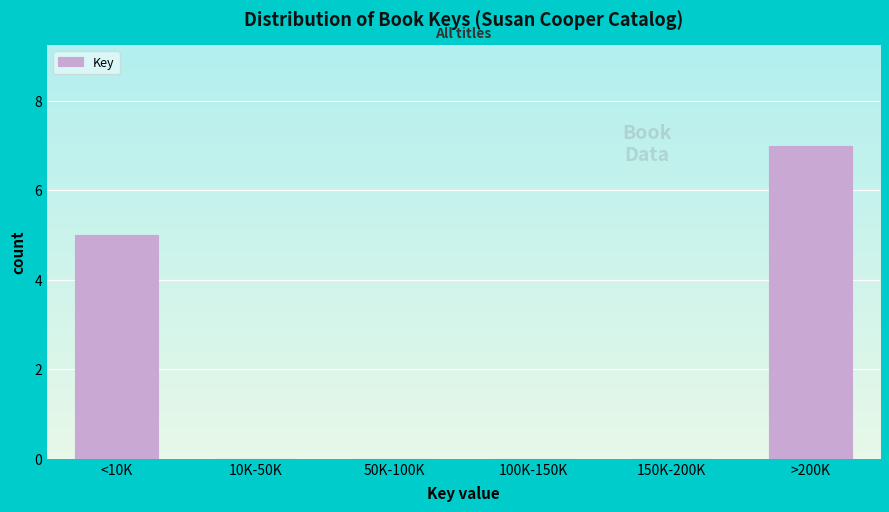

Reading left to right, extract all data points from this chart.

<10K=5	10K-50K=0	50K-100K=0	100K-150K=0	150K-200K=0	>200K=7